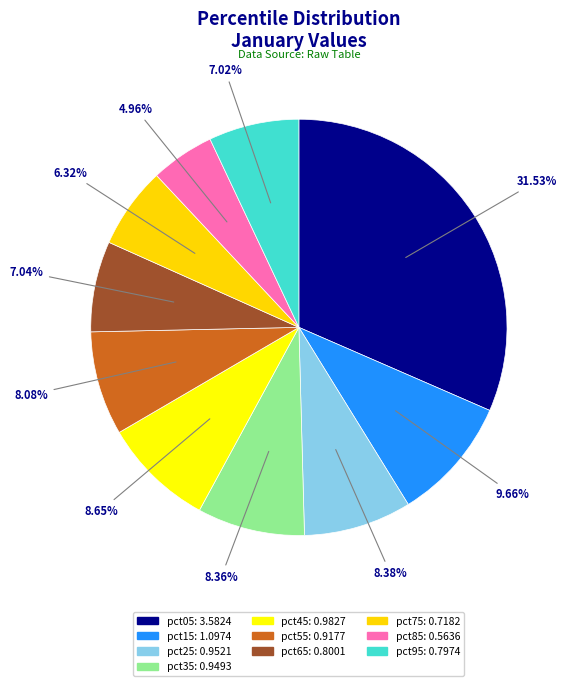

Count the number of slices in the pie.

10